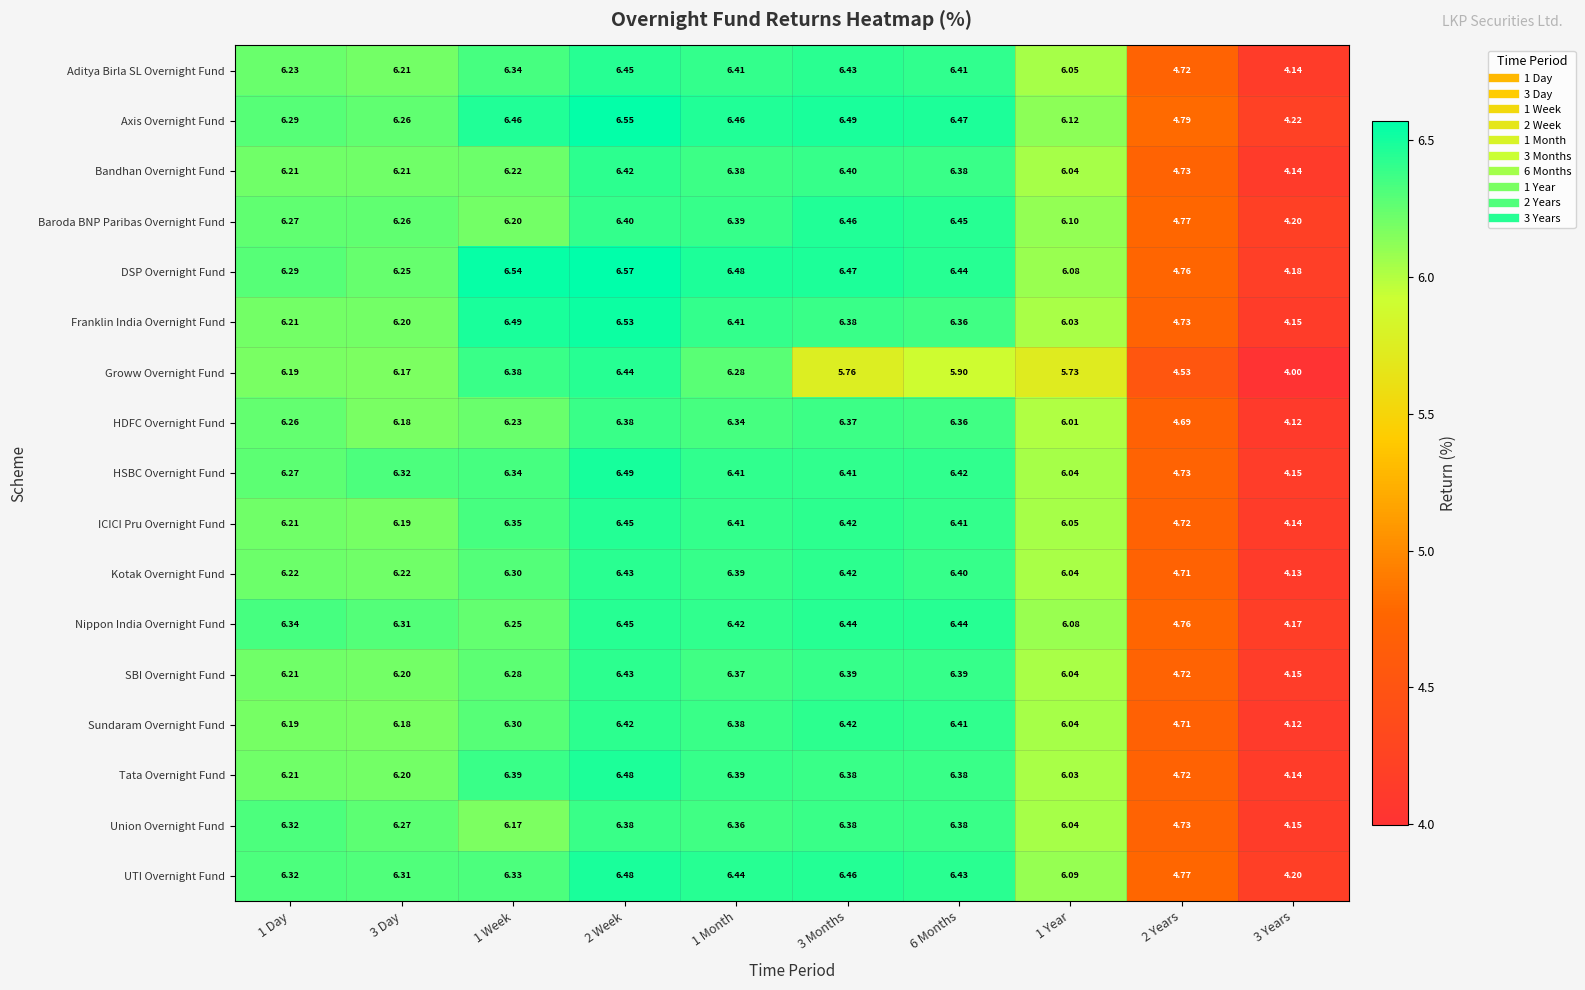

Between 2 Week and 3 Years, which series saw the biggest shift?

Groww Overnight Fund